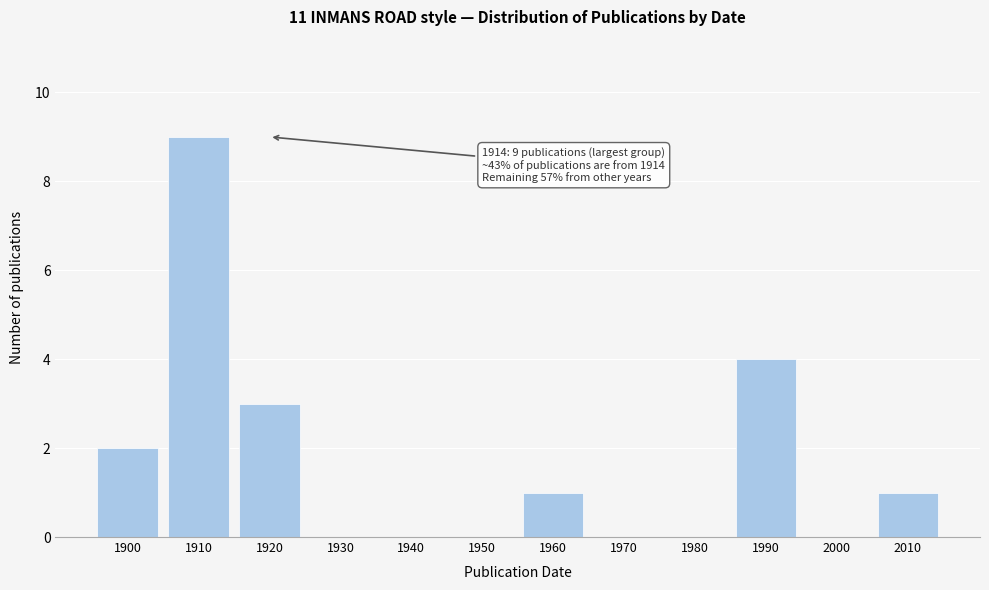

Reading left to right, extract all data points from this chart.

1900=2	1910=9	1920=3	1930=0	1940=0	1950=0	1960=1	1970=0	1980=0	1990=4	2000=0	2010=1